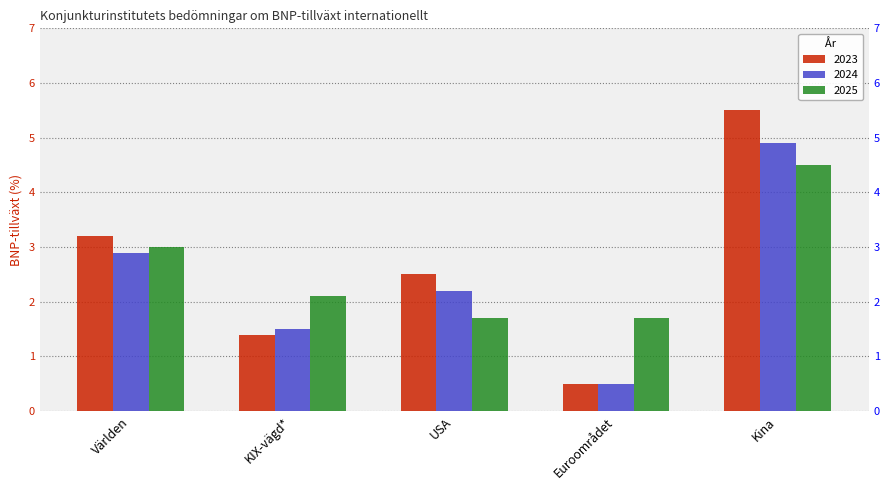

At how many categories does at least one series exceed 4?

1